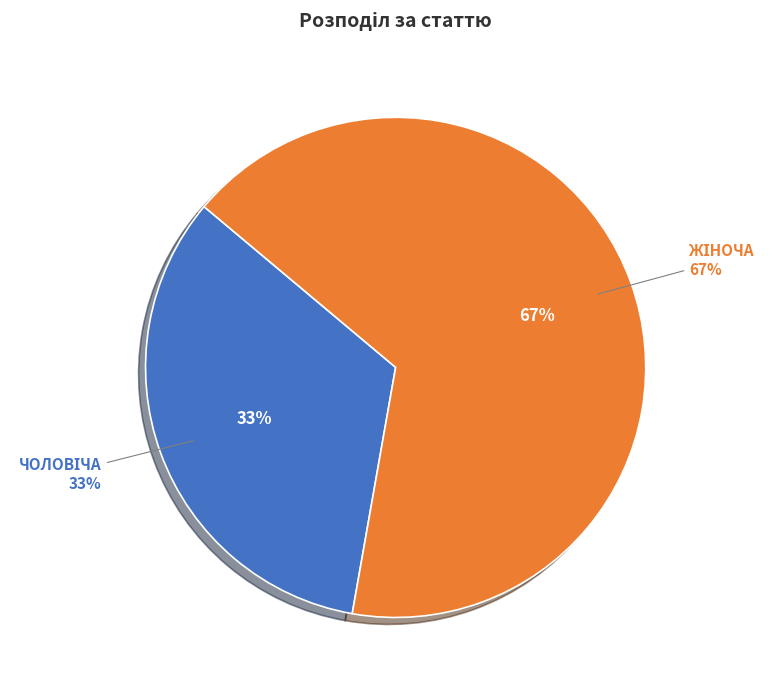

Rank the categories by value from lowest to highest.

Чоловіча, Жіноча